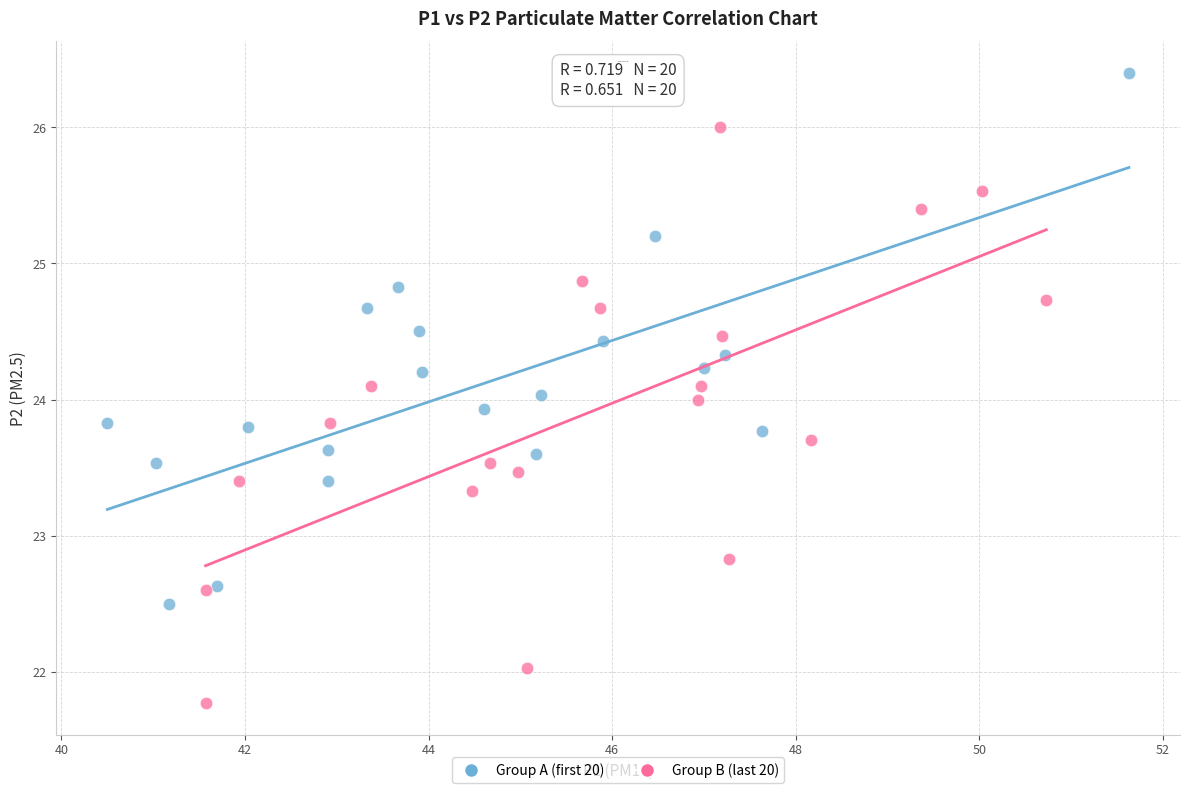

Which series reaches the maximum Y coordinate?

Group A (first 20)